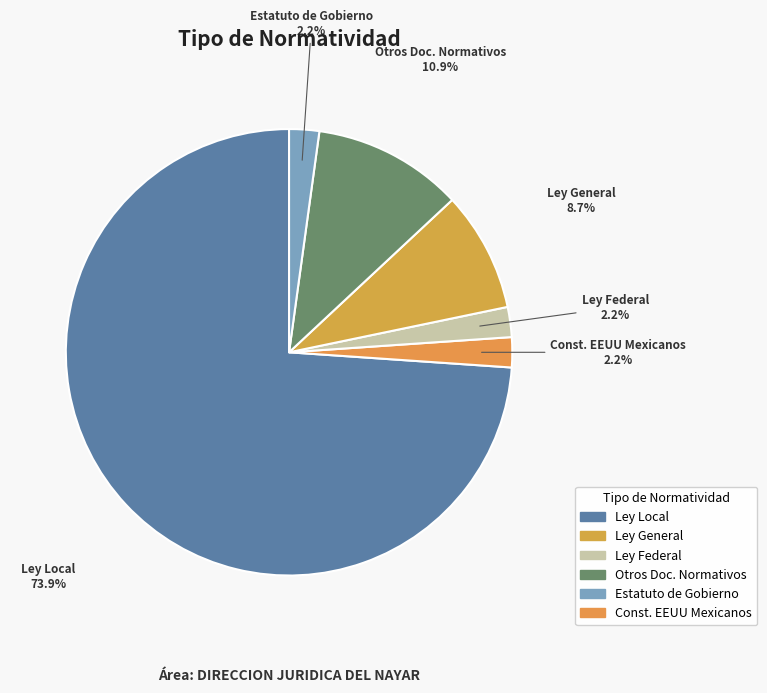

Does any single category account for the majority?

Yes